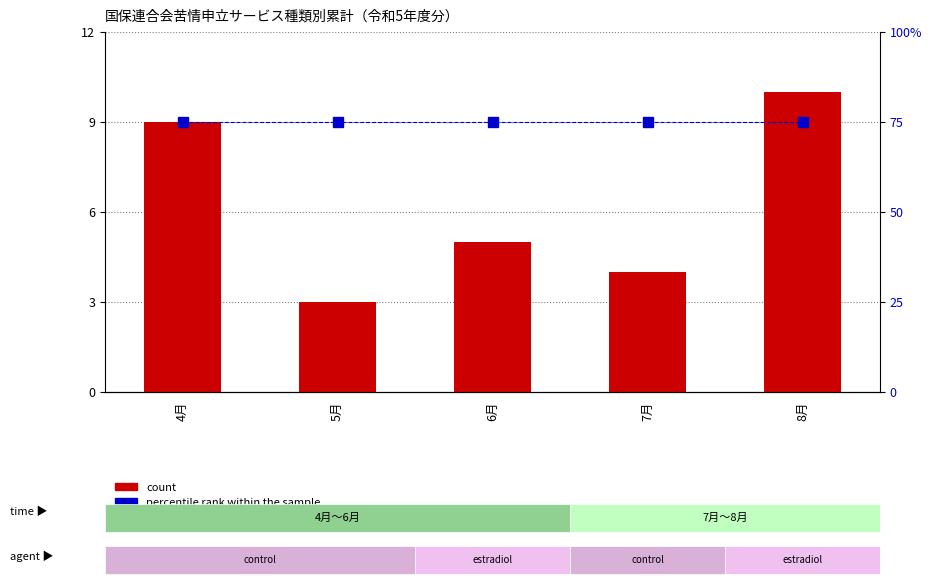

What is the minimum value shown in the chart?

3